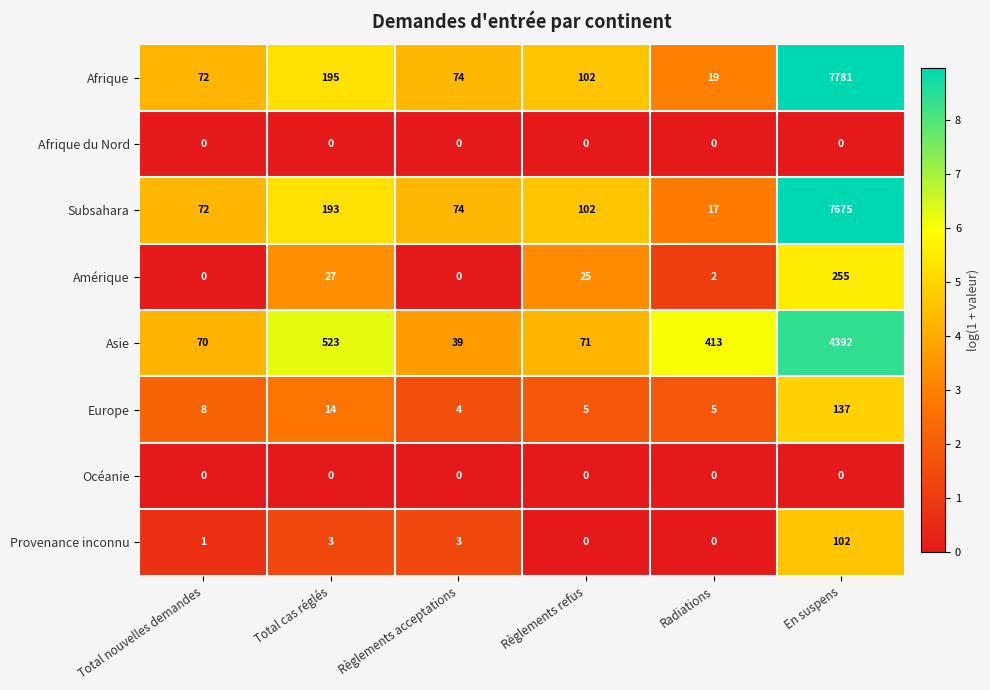

True or false: Océanie has a value of 0 at Radiations.

True